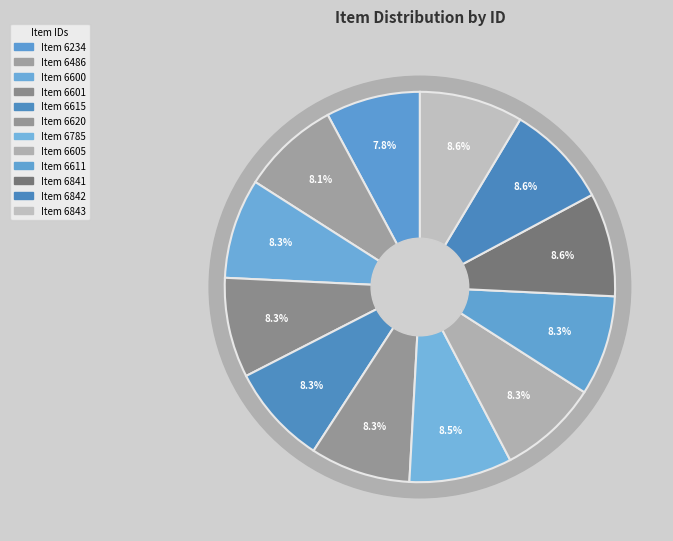

Rank the categories by value from lowest to highest.

6234, 6486, 6600, 6601, 6605, 6611, 6615, 6620, 6785, 6841, 6842, 6843